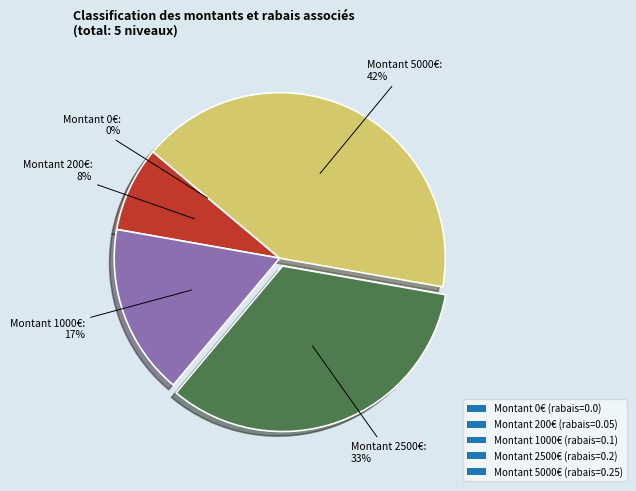

Which has a higher value, Montant 200€ (rabais=0.05) or Montant 1000€ (rabais=0.1)?

Montant 1000€ (rabais=0.1)